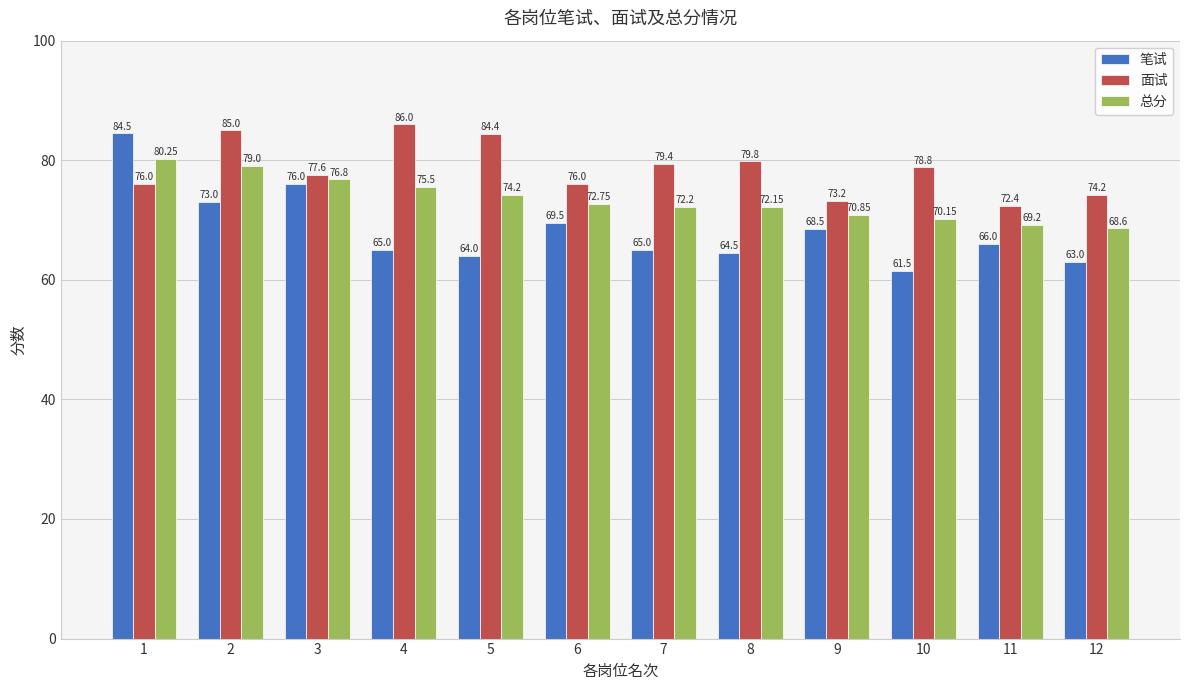

List the series in order of their peak value, lowest first.

总分, 笔试, 面试